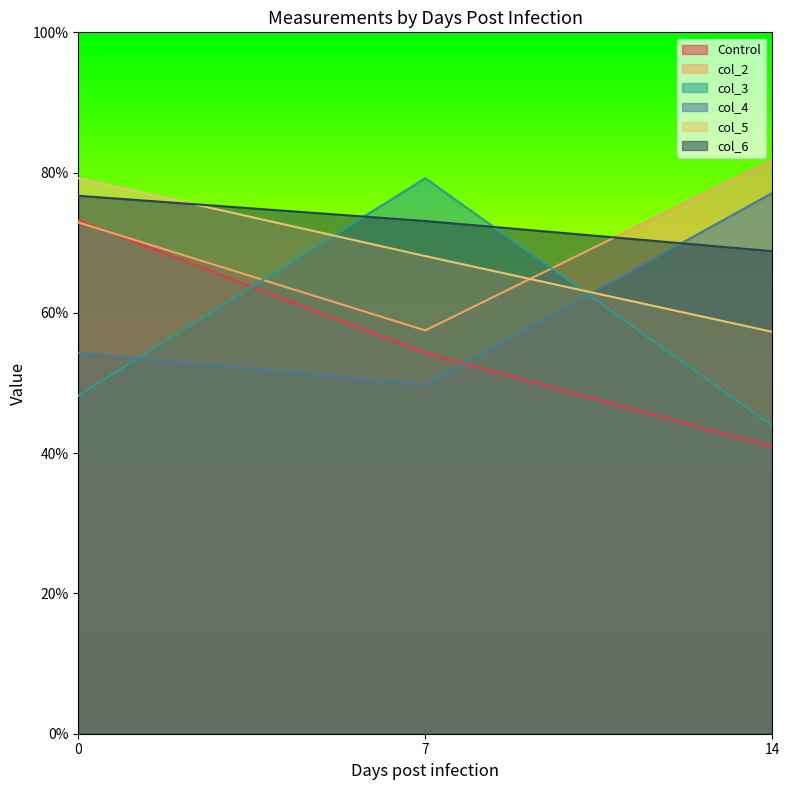

Which category has the highest value in the col_4 series?

14